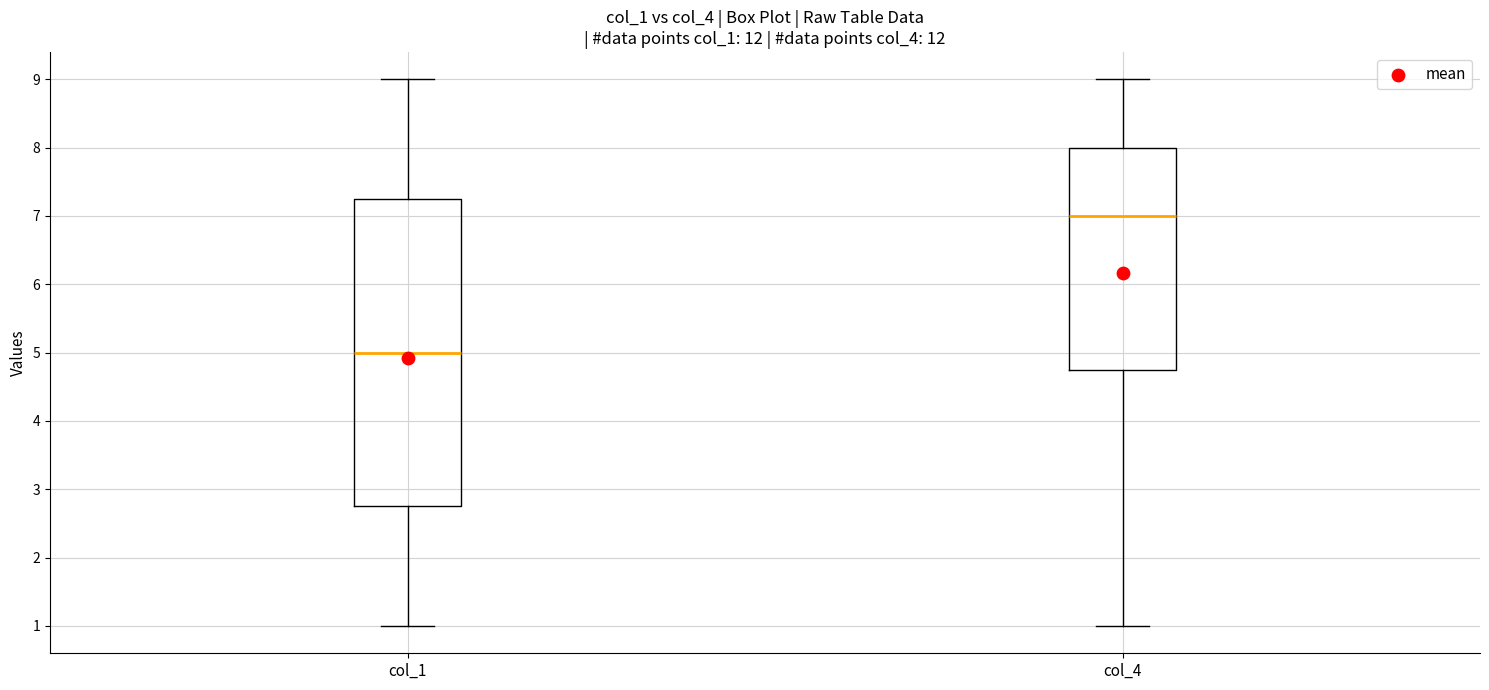

Reading left to right, transcribe this box plot: for each box, give where its median line is, the range the box spans, and where its two whiskers end, as read against the y-axis. The values are not printed on the chart, so give them approximately, as read against the axis.

col_1: median 5.0, box 2.8 to 7.3, whiskers 1.0 to 9.0
col_4: median 7.0, box 4.8 to 8.0, whiskers 1.0 to 9.0